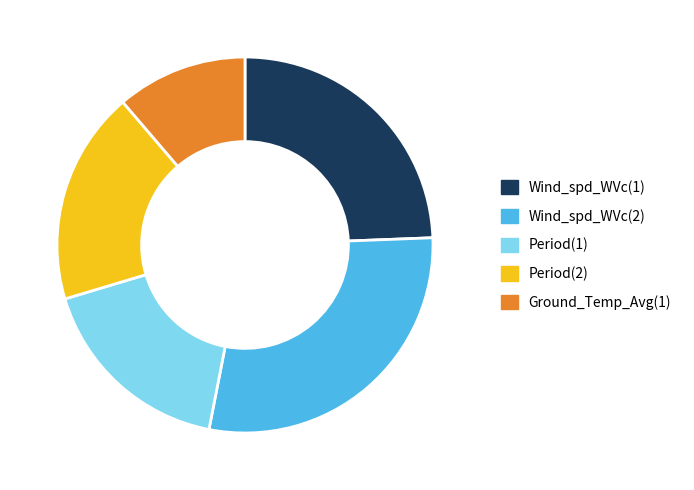

Count the number of slices in the pie.

5